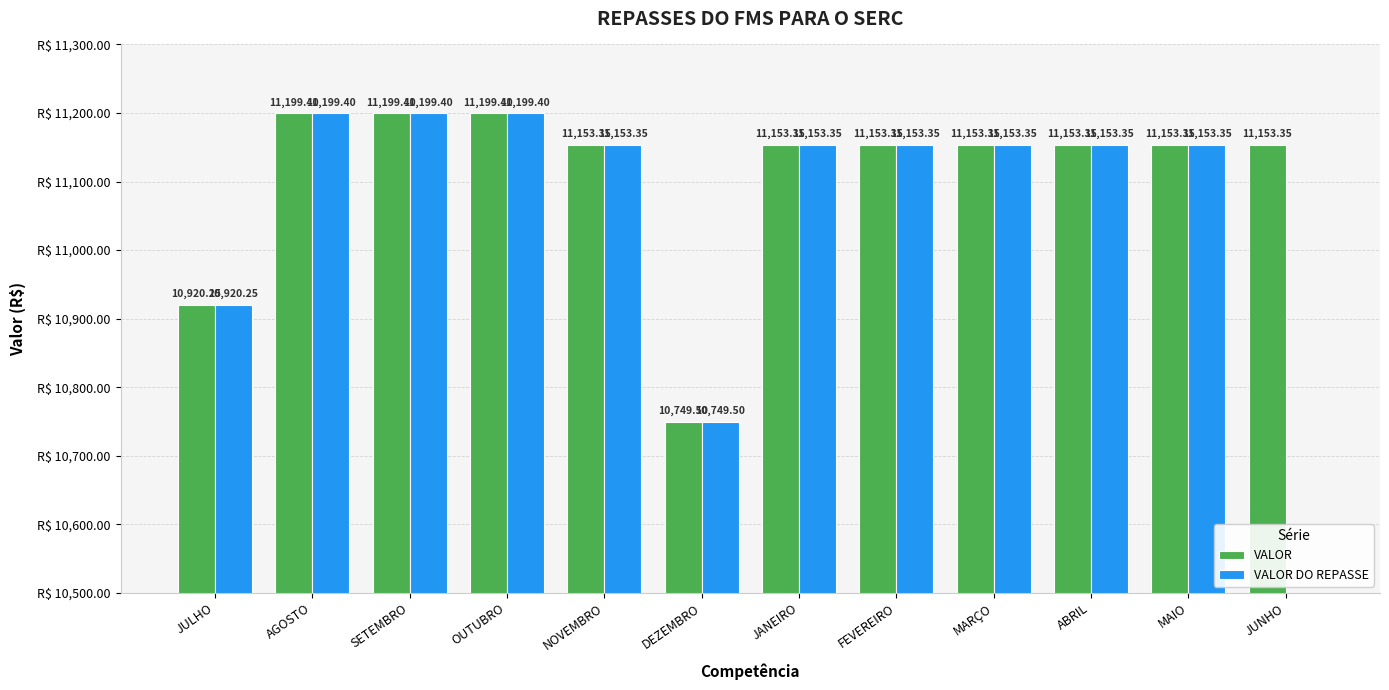

How many values in the VALOR DO REPASSE series are below 11153?

3